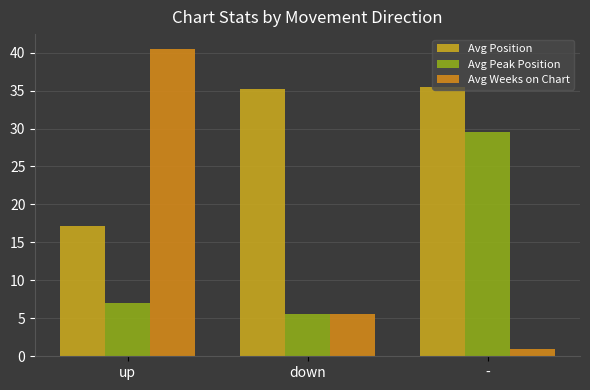

What is the difference between the maximum and second lowest values in the Avg Weeks on Chart series?

34.8